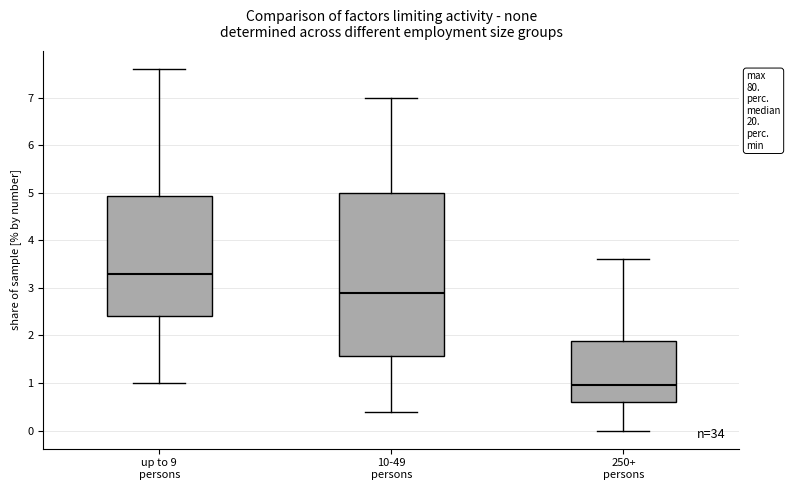

Which box has the highest median line?

up to 9 persons